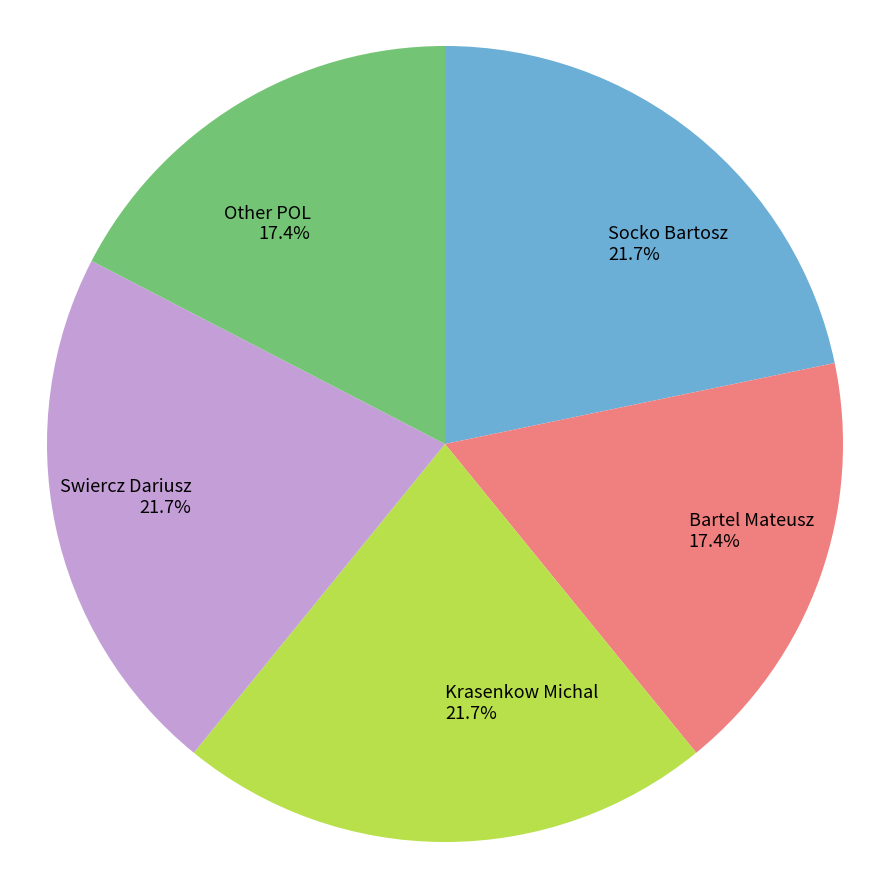

How many segments does this pie chart have?

5